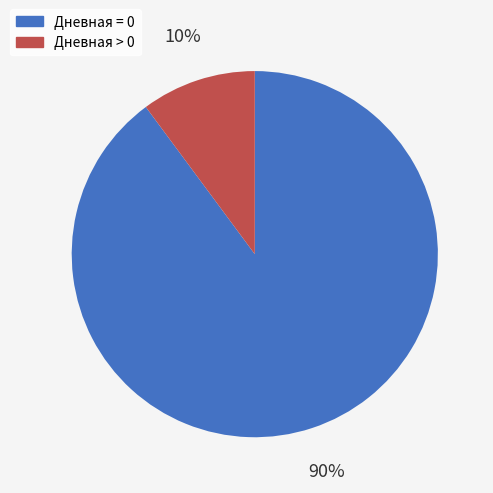

Does any single category account for the majority?

Yes